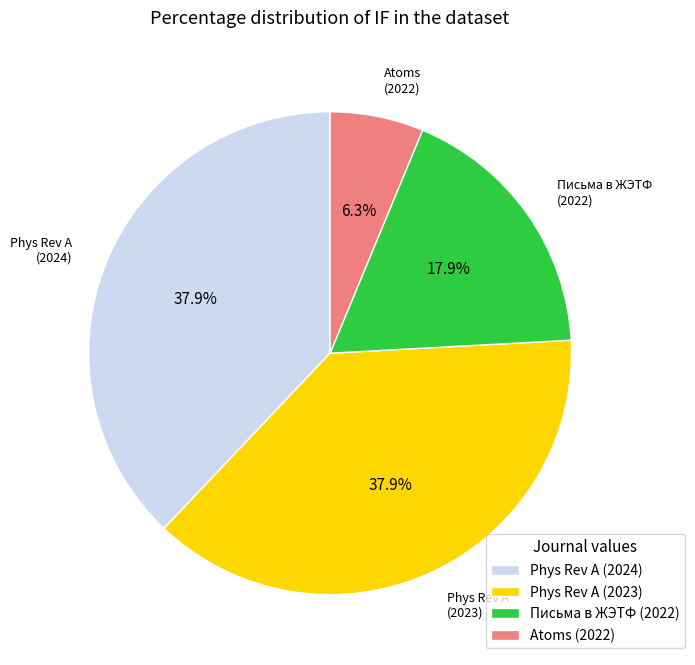

Do Письма в ЖЭТФ (2022) and Phys Rev A (2024) together represent more than half of the pie?

Yes